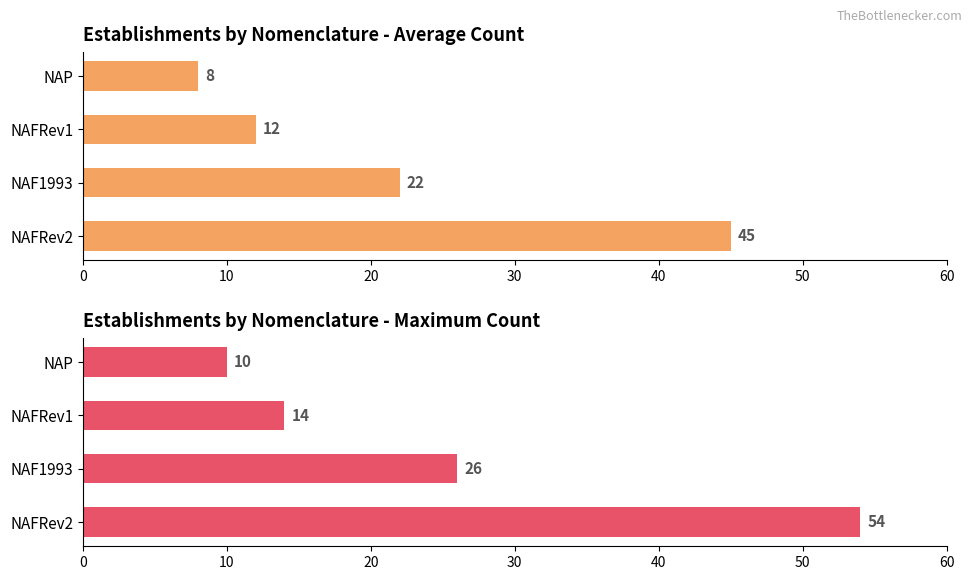

Which series has the widest spread of values?

Maximum count